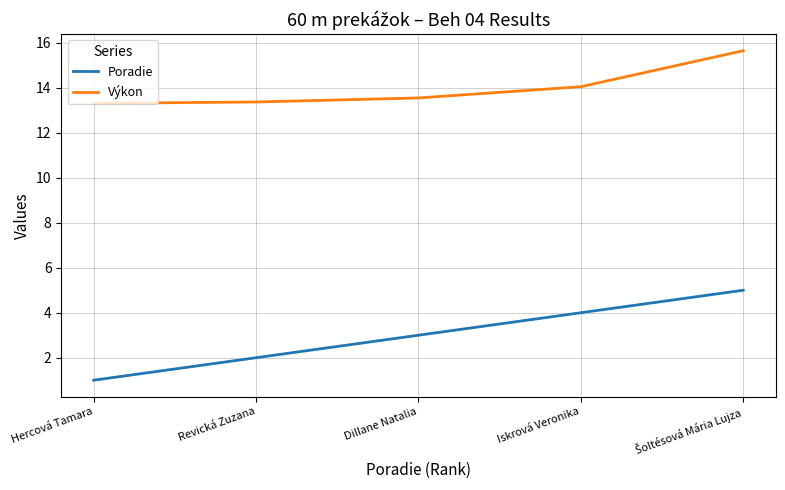

How many lines are shown in the chart?

2